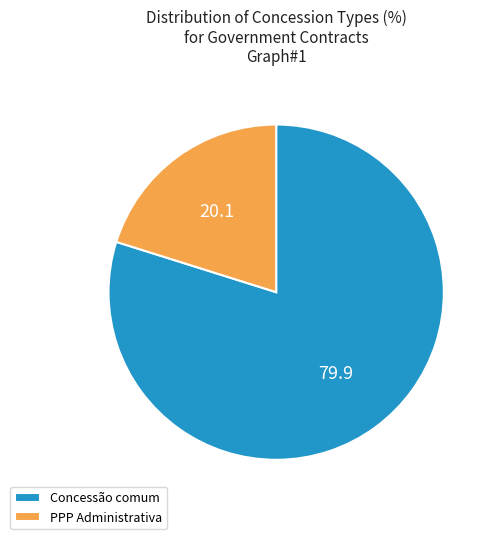

What is the ratio of the value at Concessão comum to the value at PPP Administrativa?

4.0